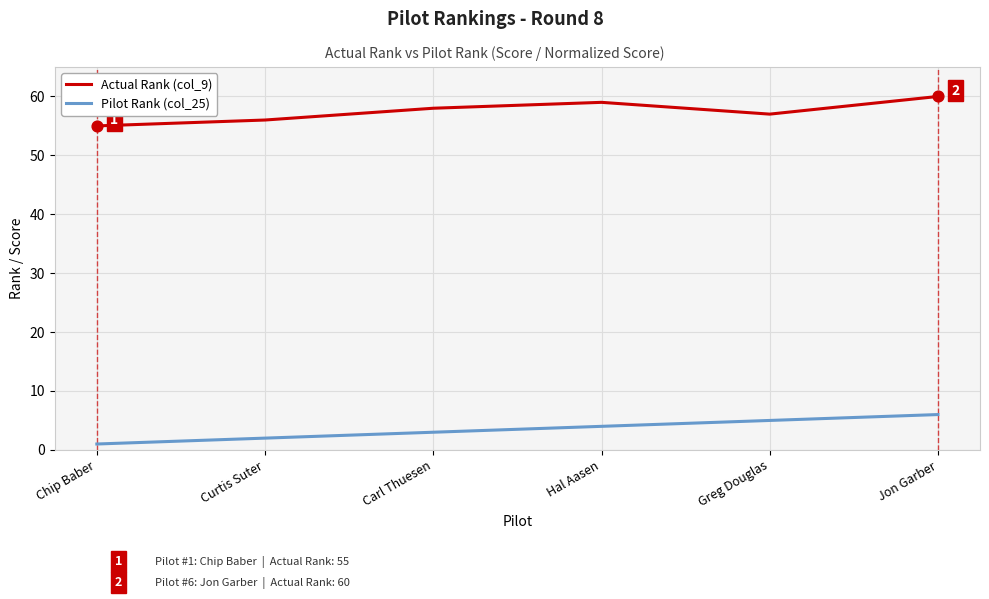

What are all the series names shown in the legend?

Actual Rank (col_9), Pilot Rank (col_25)